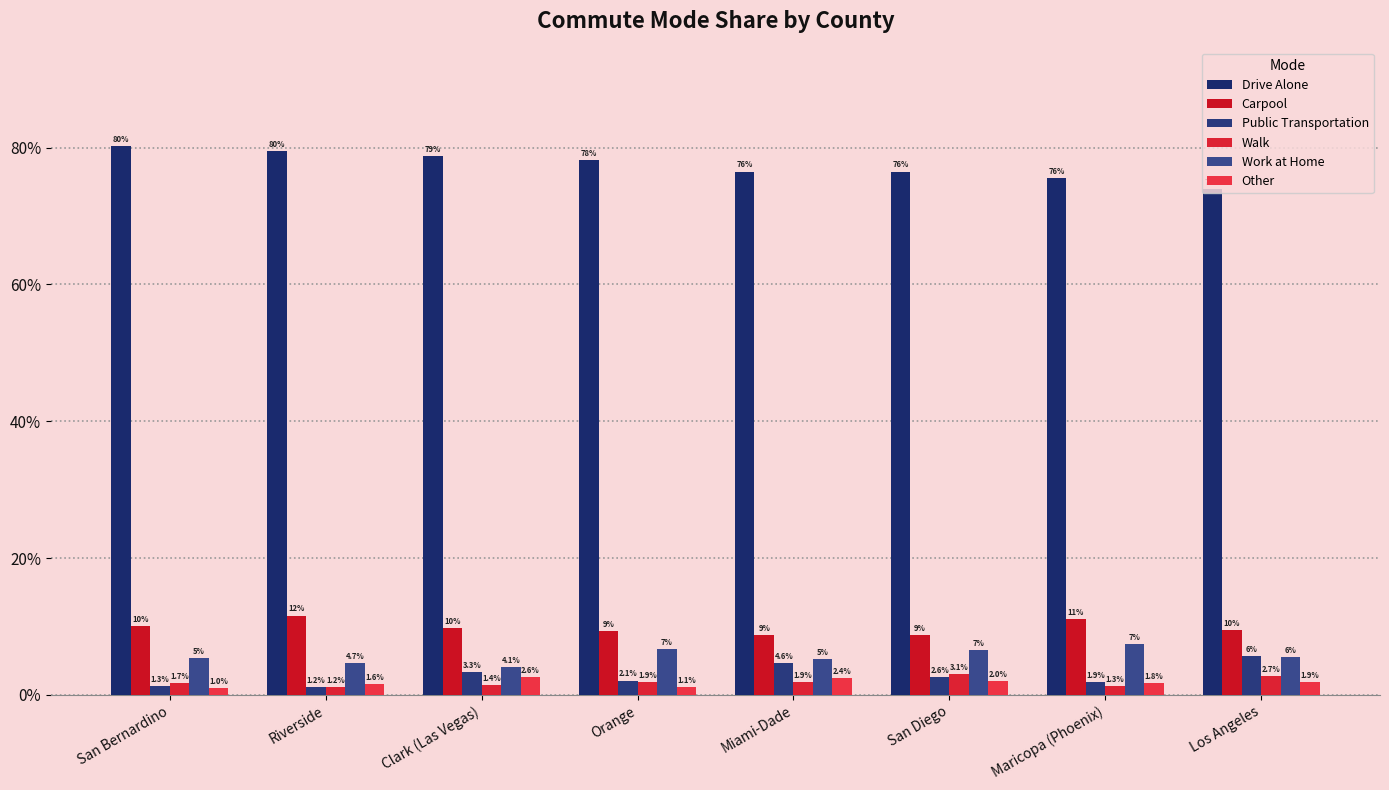

Between Orange and Los Angeles, which series saw the biggest shift?

Drive Alone